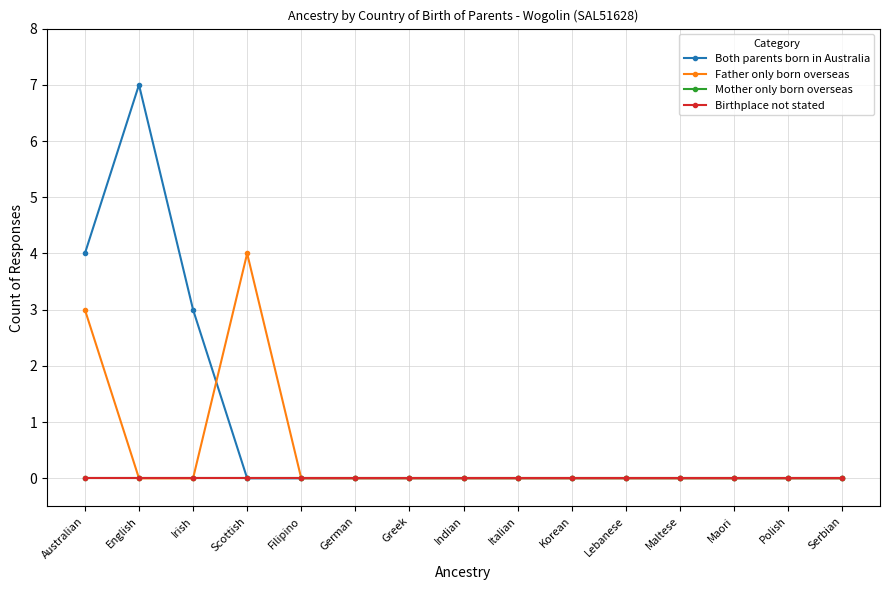

At how many categories does at least one series exceed 5?

1